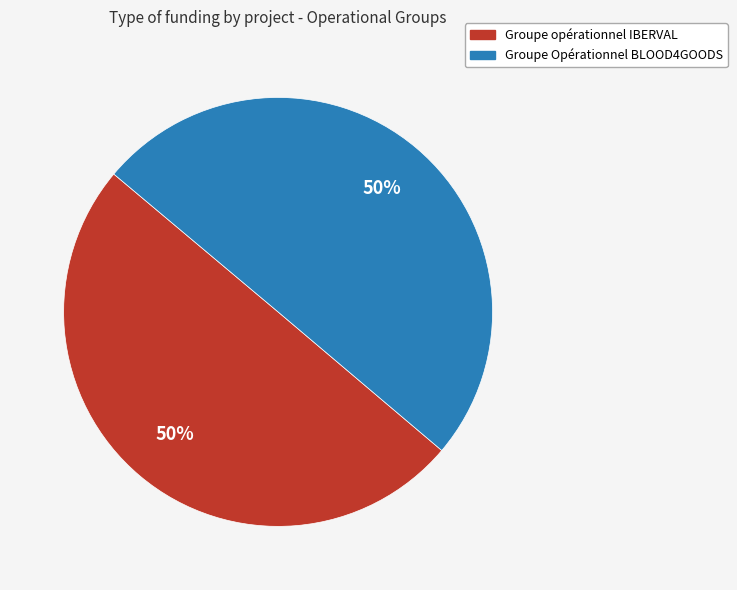

Approximately how many times larger is the value at Groupe Opérationnel BLOOD4GOODS compared to Groupe opérationnel IBERVAL?

1.0